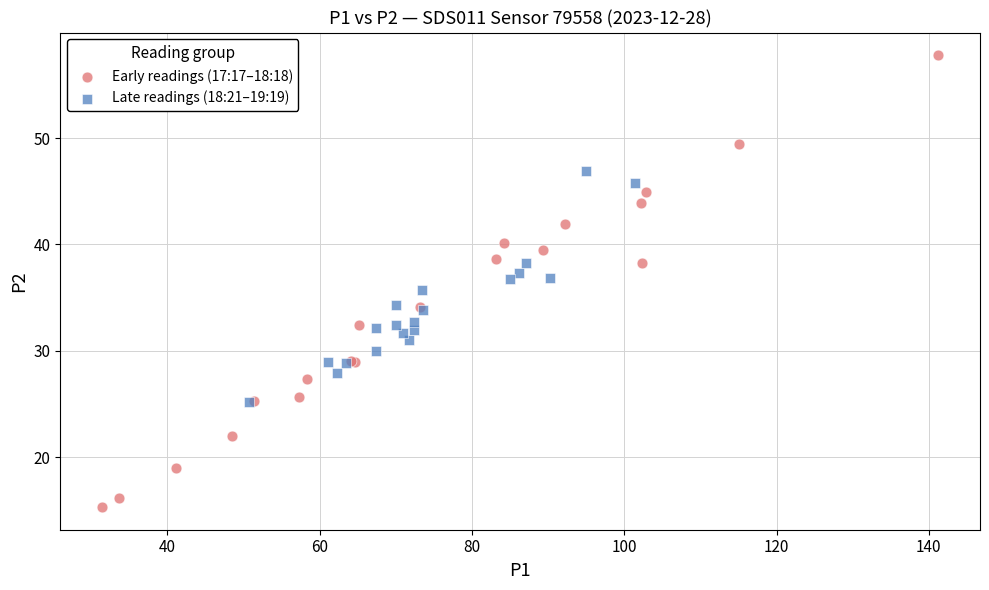

What are all the series names shown in the legend?

Early readings (17:17–18:18), Late readings (18:21–19:19)